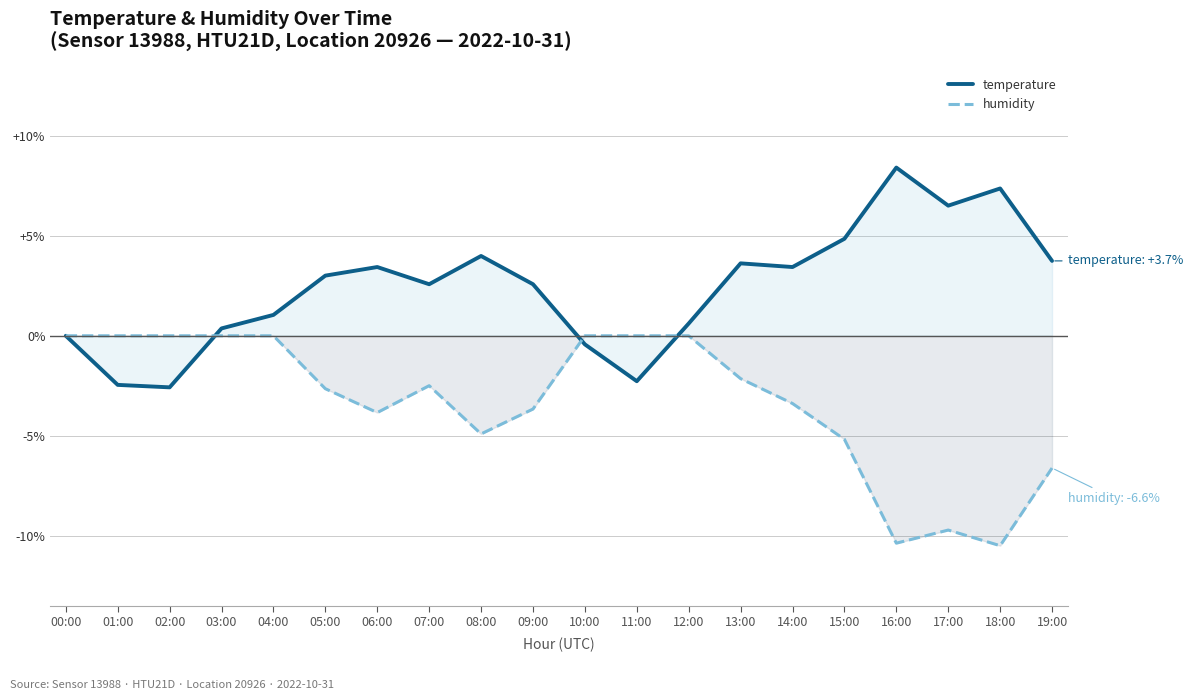

What is the difference between the maximum and minimum values in the humidity series?

10.5